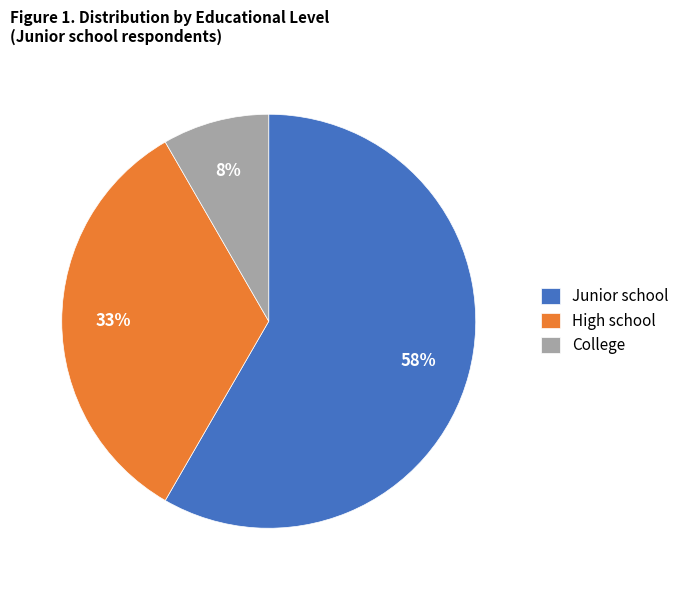

Is there any slice that represents more than half of the pie?

Yes